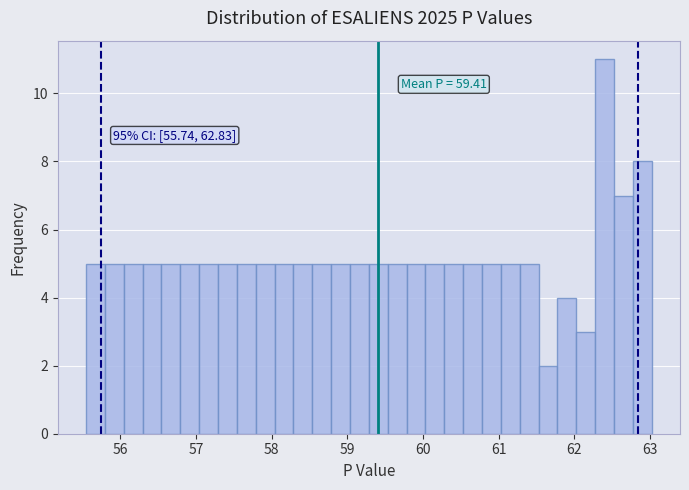

Around what value on the x-axis is the tallest bar? Give the approximate position of its centre, as read against the axis.

62.4